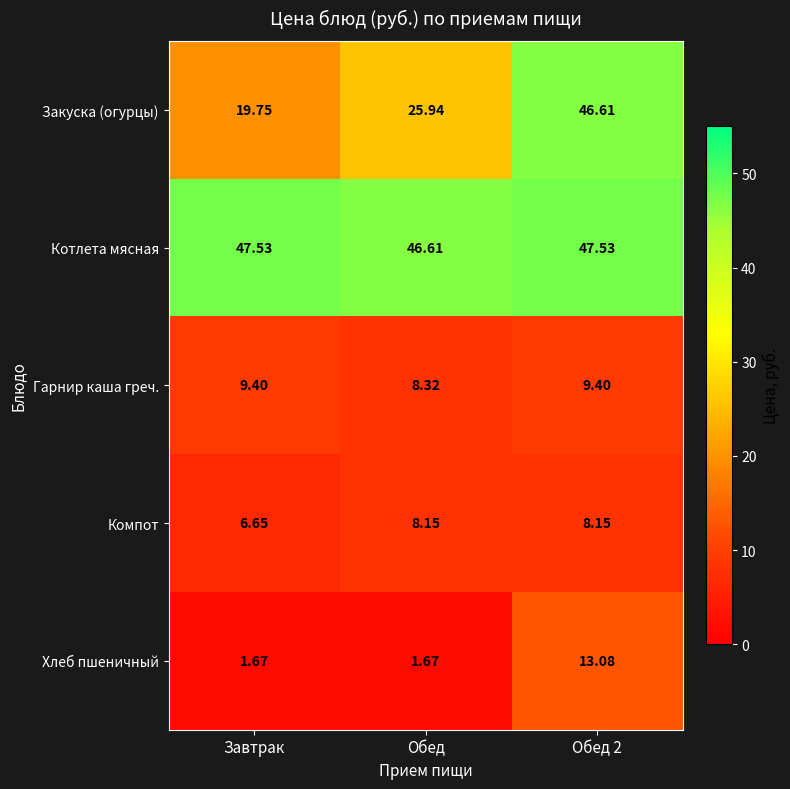

At which label is Котлета мясная closest to 47?

Обед